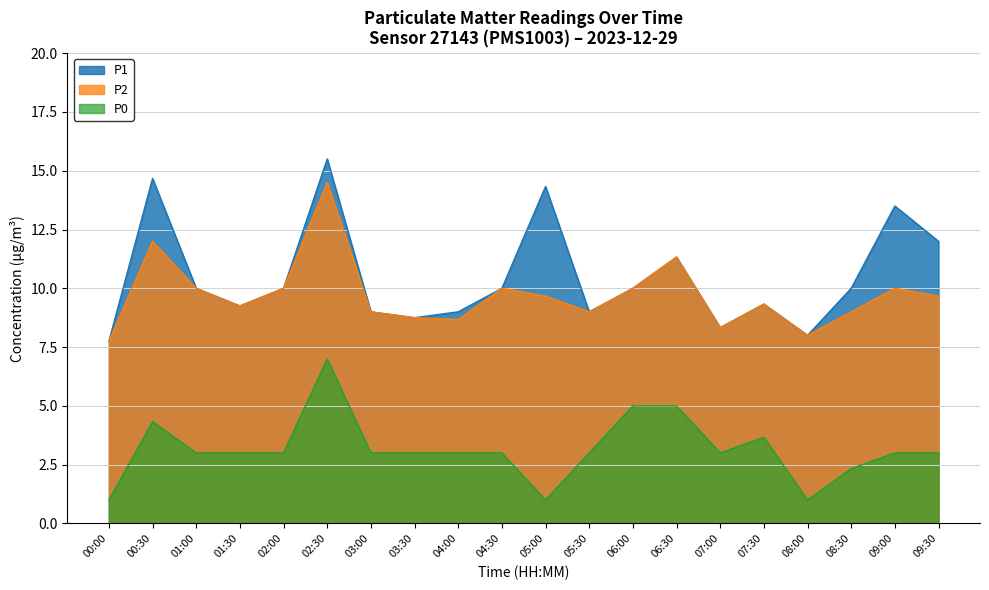

What is the label of the 20th point from the right?

00:00